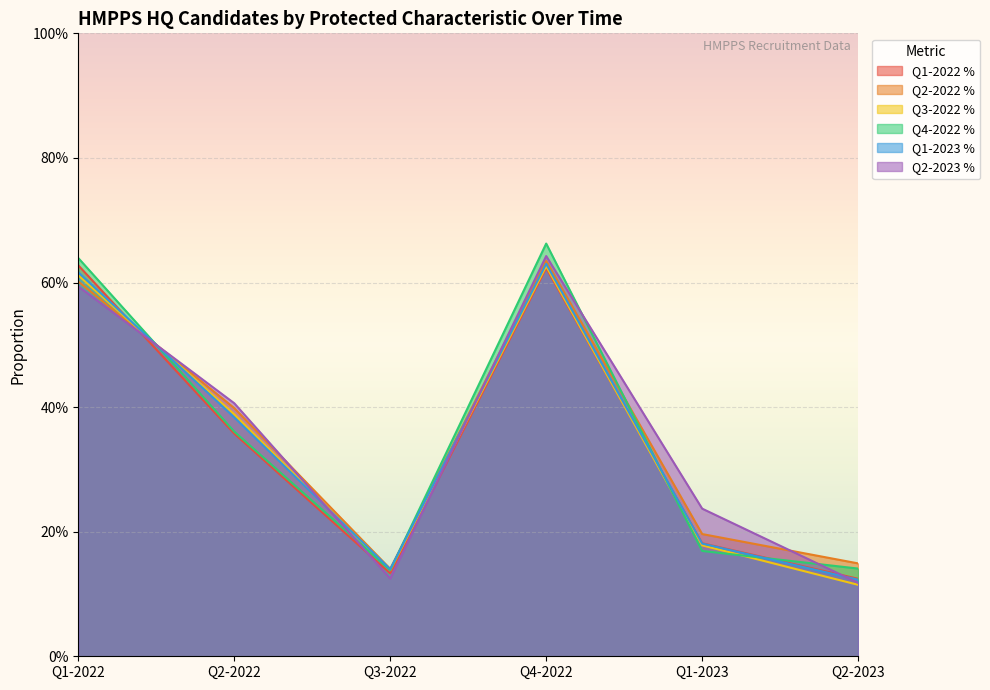

What is the greatest value displayed?

0.7